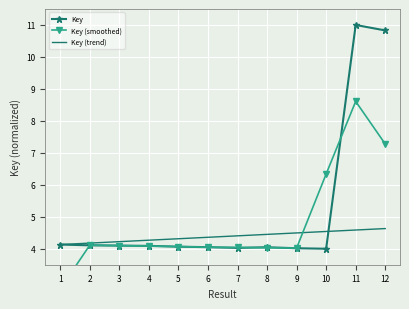

Which series has the widest spread of values?

Key